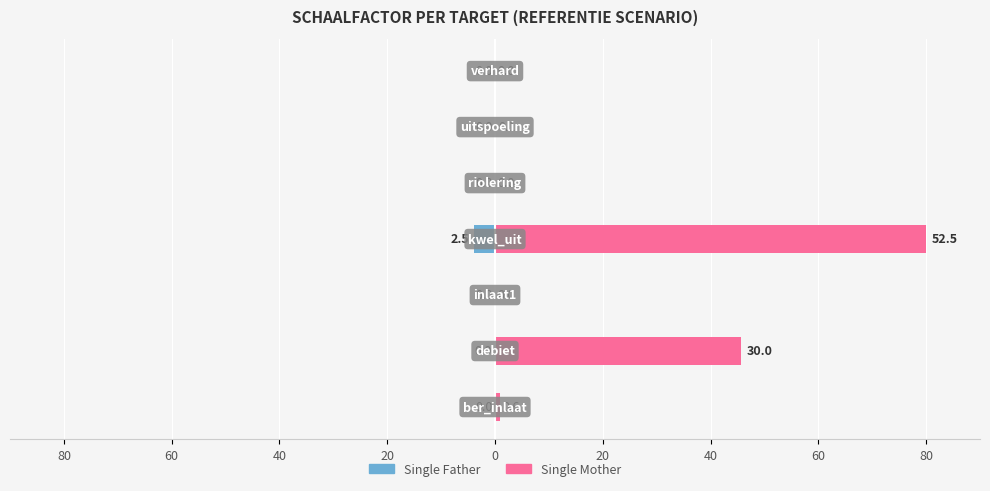

True or false: Single Mother has a value of 0.0 at 40.

True